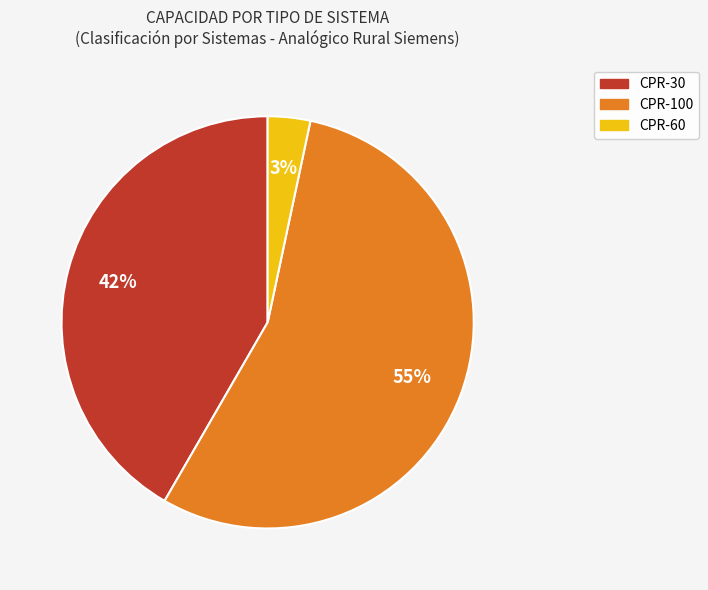

How many slices are in this pie chart?

3